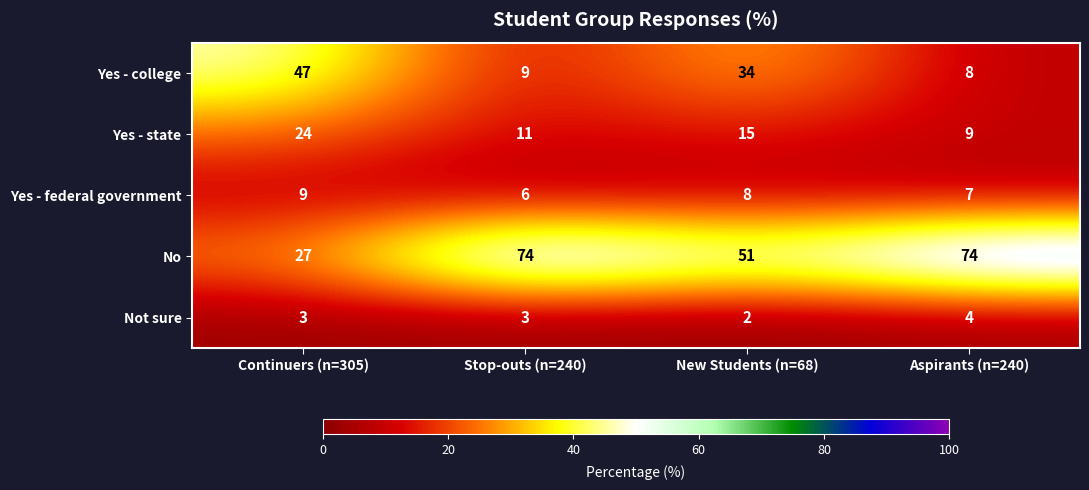

What is the difference between the second highest and minimum values in the Yes - college series?

26